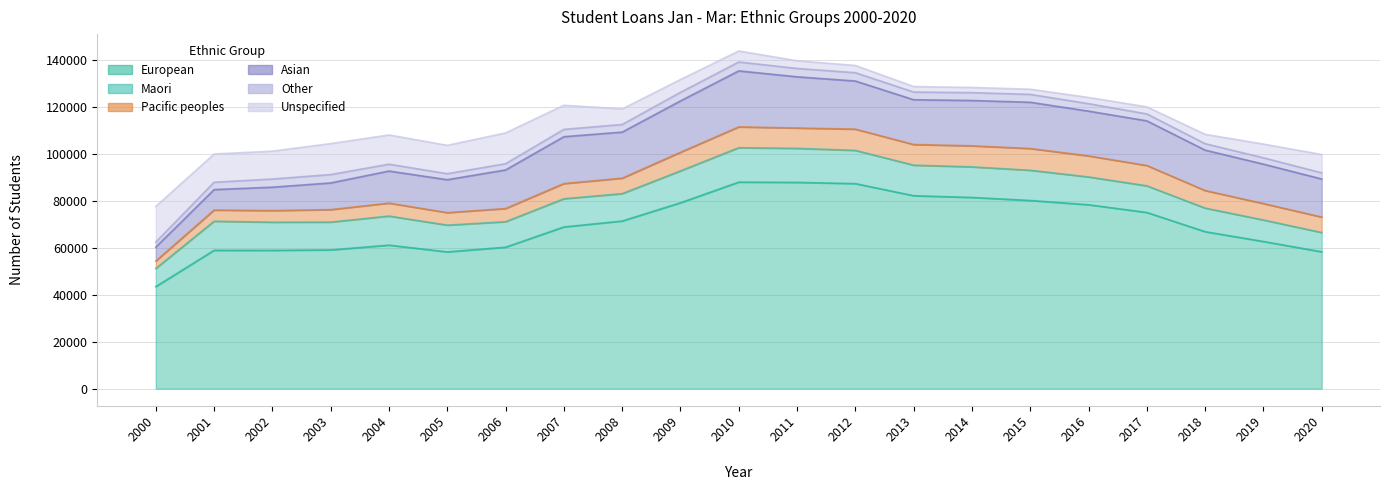

Reading left to right, list all the values displayed in this chart.

European: 43472	58935	58919	59095	61137	58253	60251	68883	71396	79178	87977	87866	87342	82183	81451	80160	78338	75055	66864	62690	58293
Maori: 7728	12377	11984	11842	12387	11395	10853	12009	11659	13579	14659	14489	14157	13009	13024	12864	11840	11339	10045	9158	8209
Pacific peoples: 3157	4772	4947	5323	5510	5322	5619	6458	6591	7917	8863	8667	9050	8800	8958	9266	8963	8665	7483	6994	6589
Asian: 5938	8716	9967	11372	13662	14037	16443	19979	19637	21897	23866	21819	20500	19080	19317	19705	19075	19016	17216	16791	16214
Other: 2139	3125	3481	3570	2929	2566	2656	3112	3245	3662	3790	3564	3540	3279	3343	3363	3177	2964	2740	2710	2630
Unspecified: 15203	12027	11873	13188	12444	12073	13113	10280	6632	5433	4680	3268	3077	2346	2202	2195	2647	2994	3989	5834	7798